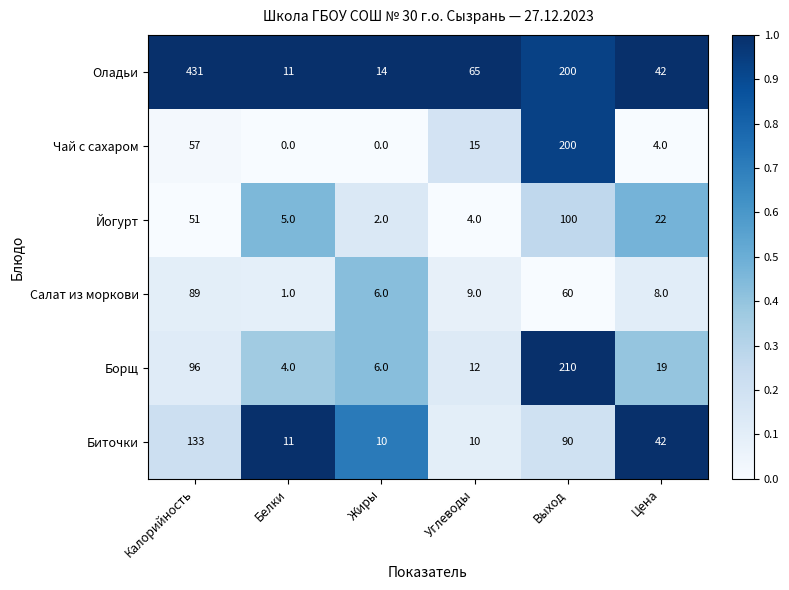

What is the difference between the highest and lowest values at Углеводы?

61